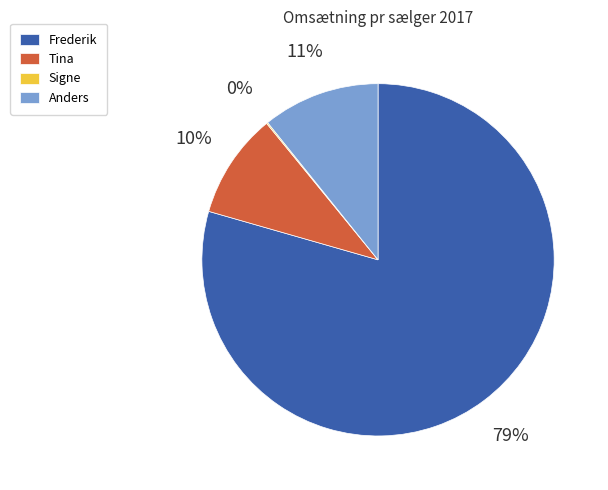

To the nearest percent, what portion does Anders represent?

11%